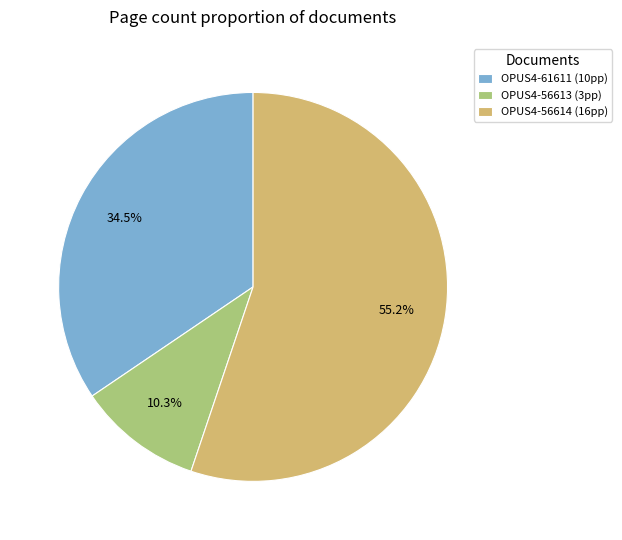

To the nearest percent, what is the difference between the largest and smallest slice percentages?

45%